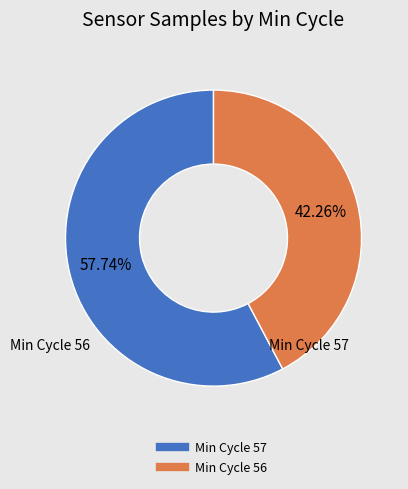

Is there a majority slice in this chart?

Yes